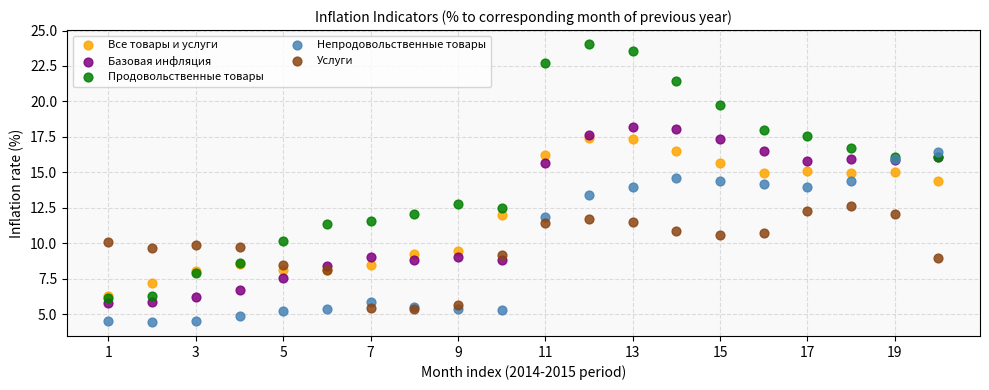

What are all the series names shown in the legend?

Все товары и услуги, Базовая инфляция, Продовольственные товары, Непродовольственные товары, Услуги